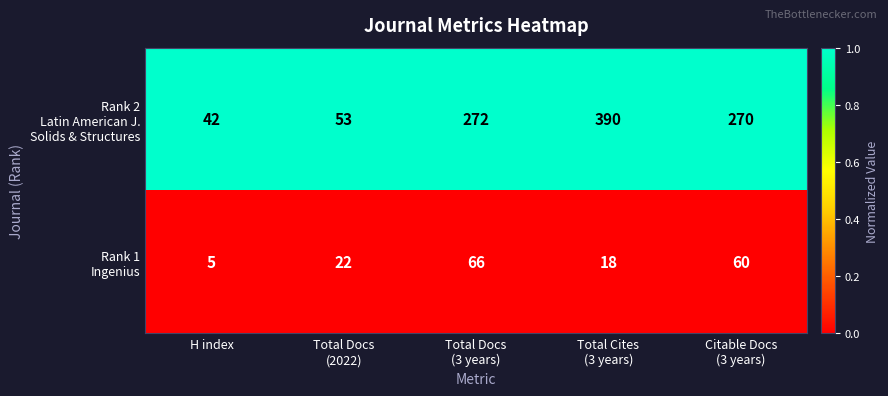

What is the greatest value displayed?

390